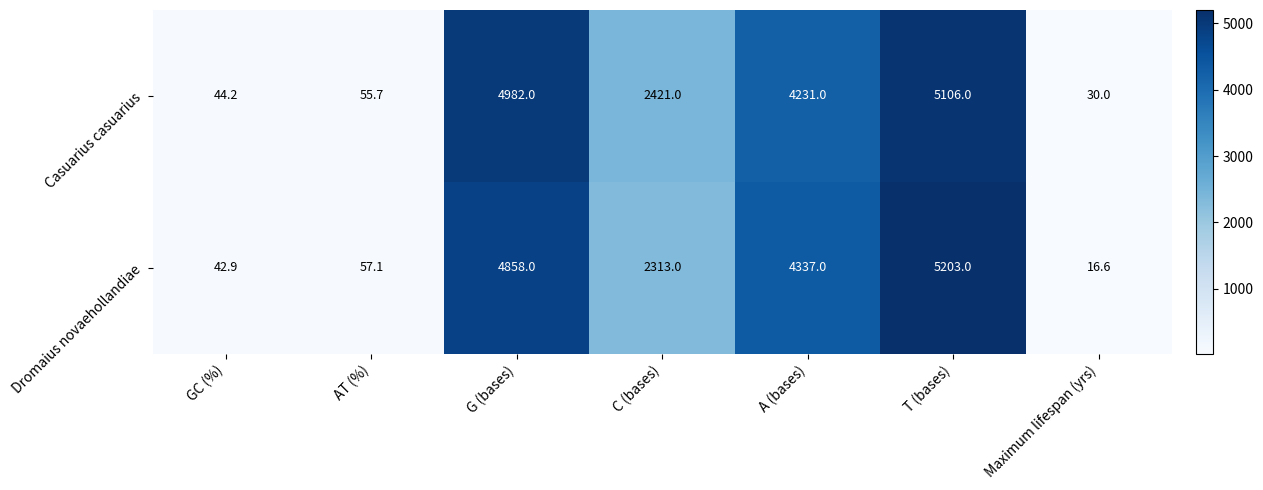

What is the average value of the Dromaius novaehollandiae series?

2403.9